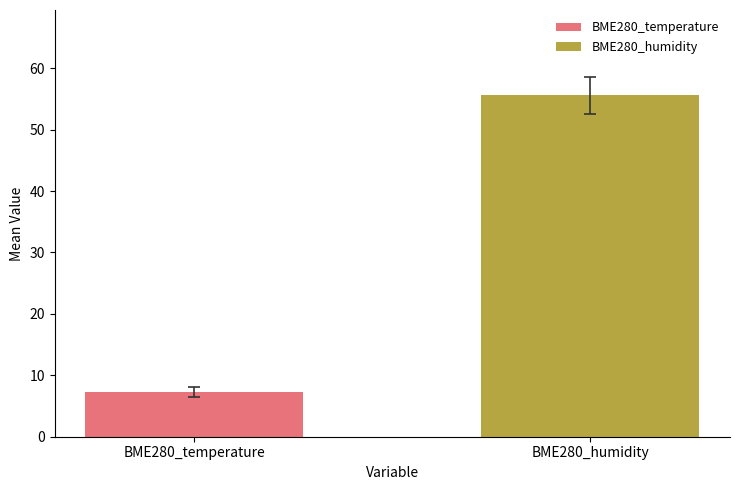

Which series has the largest range (max minus min)?

BME280_temperature